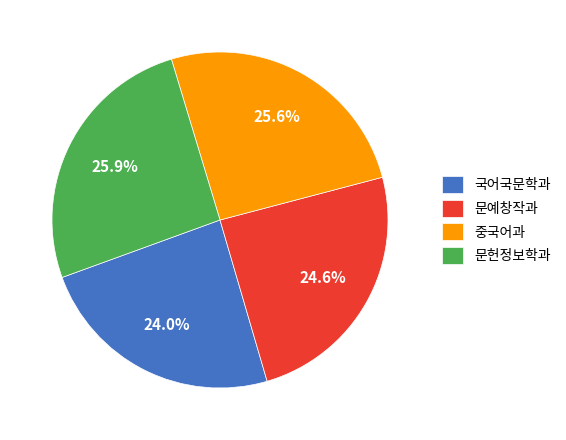

Is there any slice that represents more than half of the pie?

No